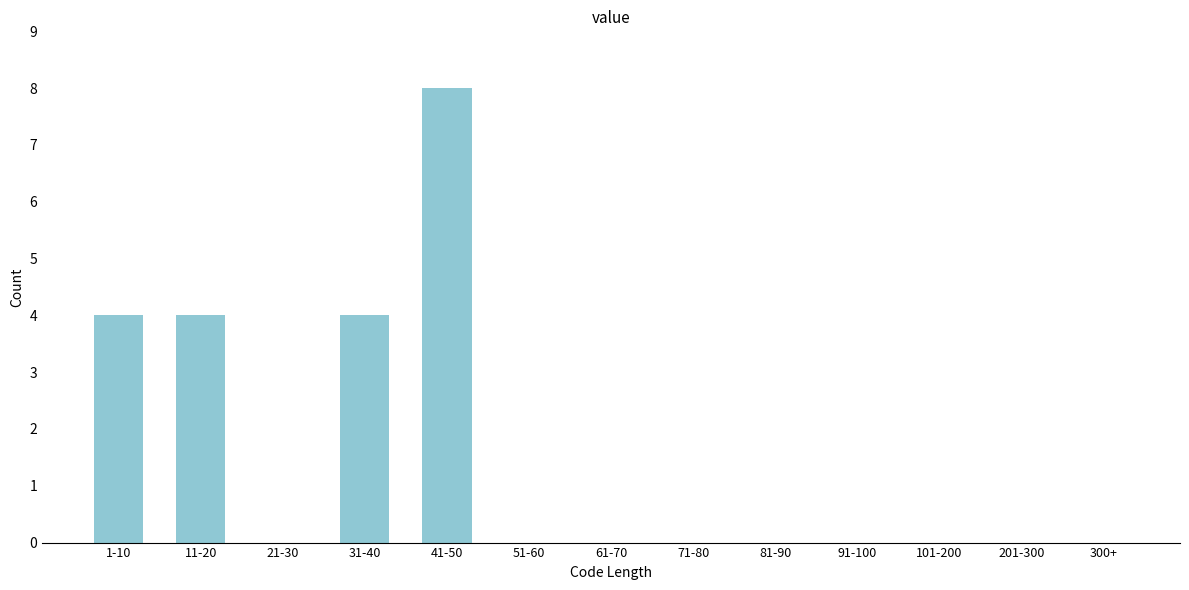

Reading left to right, extract all data points from this chart.

1-10=4	11-20=4	21-30=0	31-40=4	41-50=8	51-60=0	61-70=0	71-80=0	81-90=0	91-100=0	101-200=0	201-300=0	300+=0